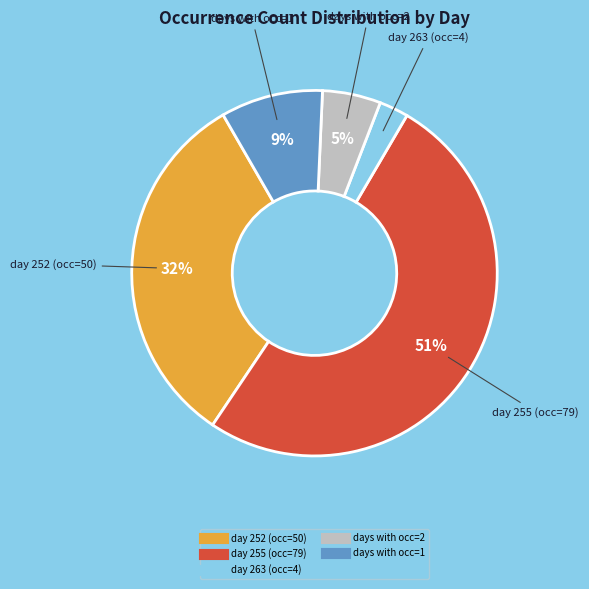

Is there any slice that represents more than half of the pie?

Yes